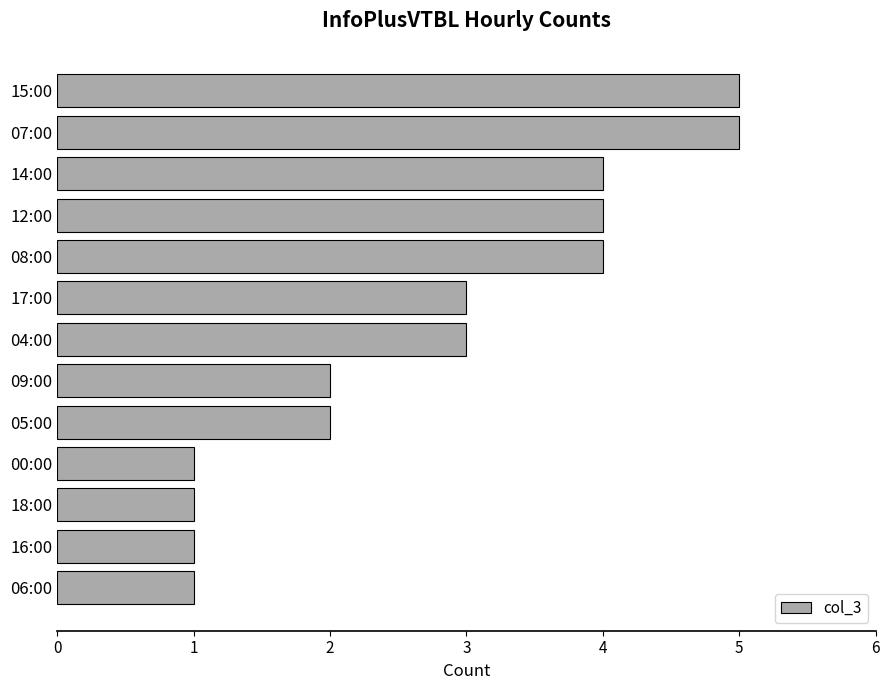

How many bars are there in total?

13